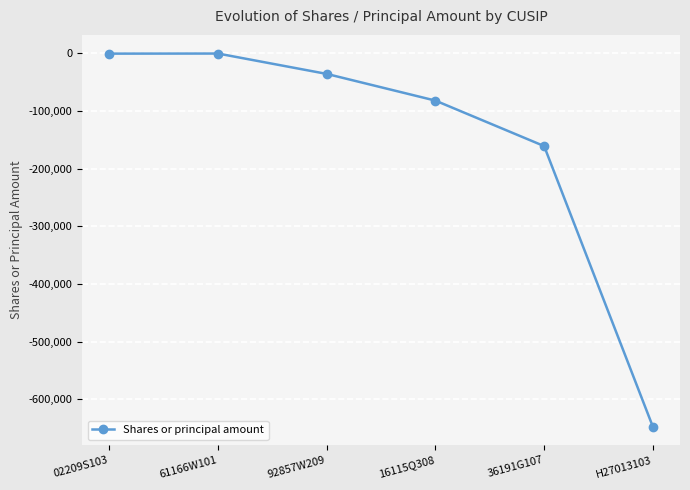

What is the sum of the values at 02209S103 and 36191G107?

-161005